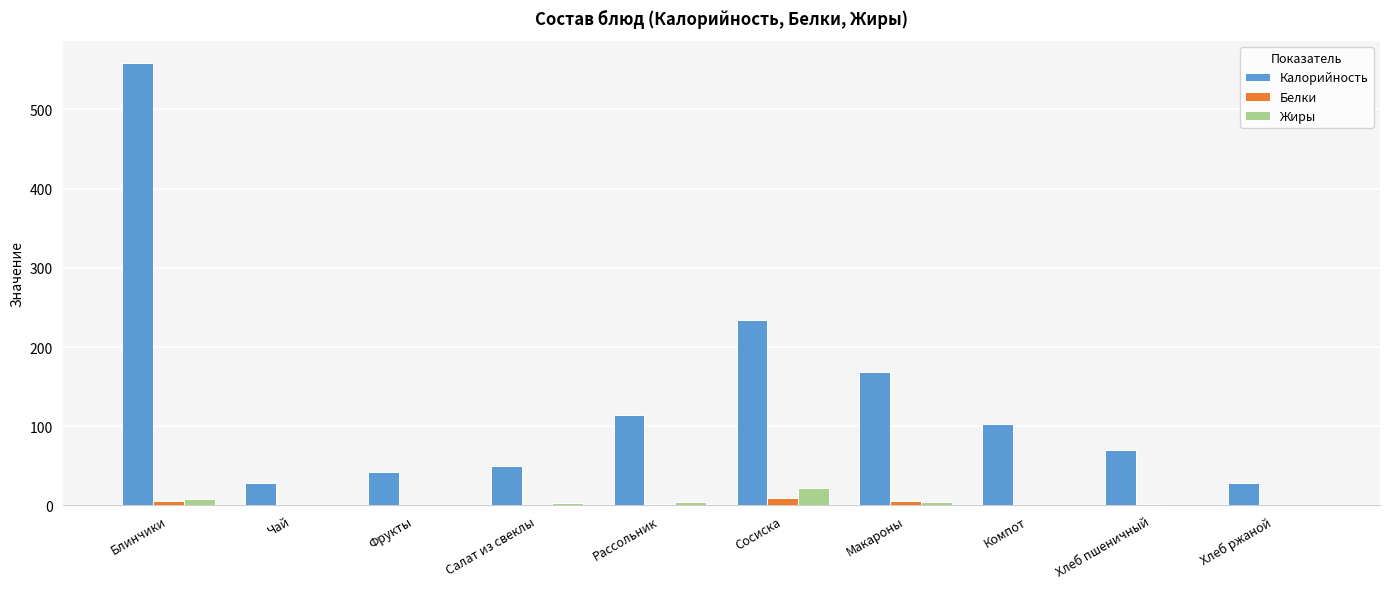

Which series has the largest total across all categories?

Калорийность